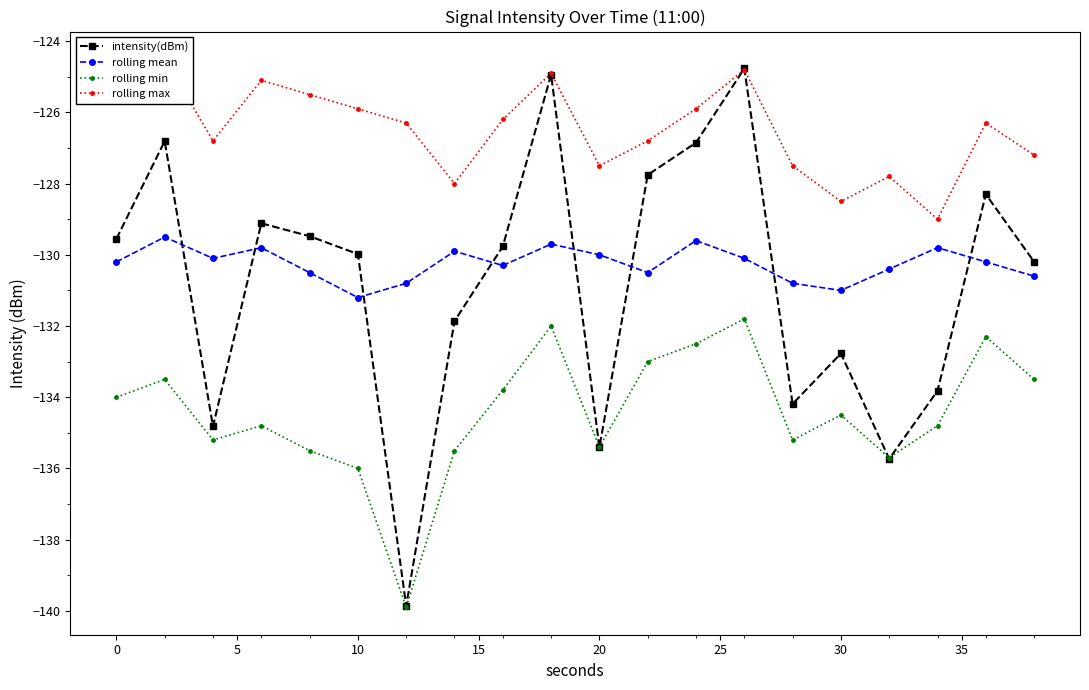

True or false: rolling mean and intensity(dBm) cross at least once.

True